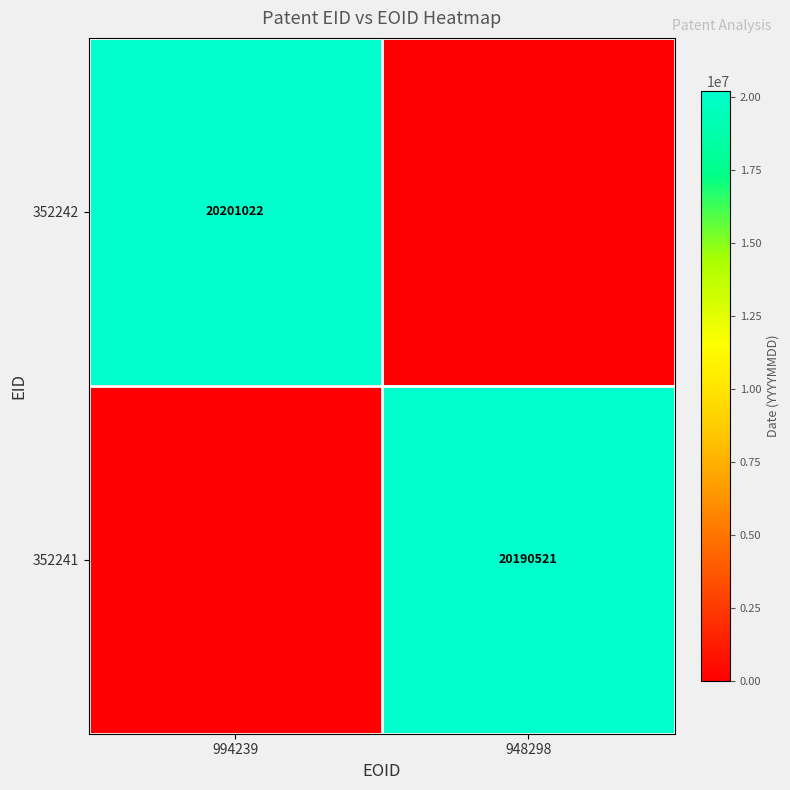

True or false: 352241 has a value of 31170821 at 948298.

False